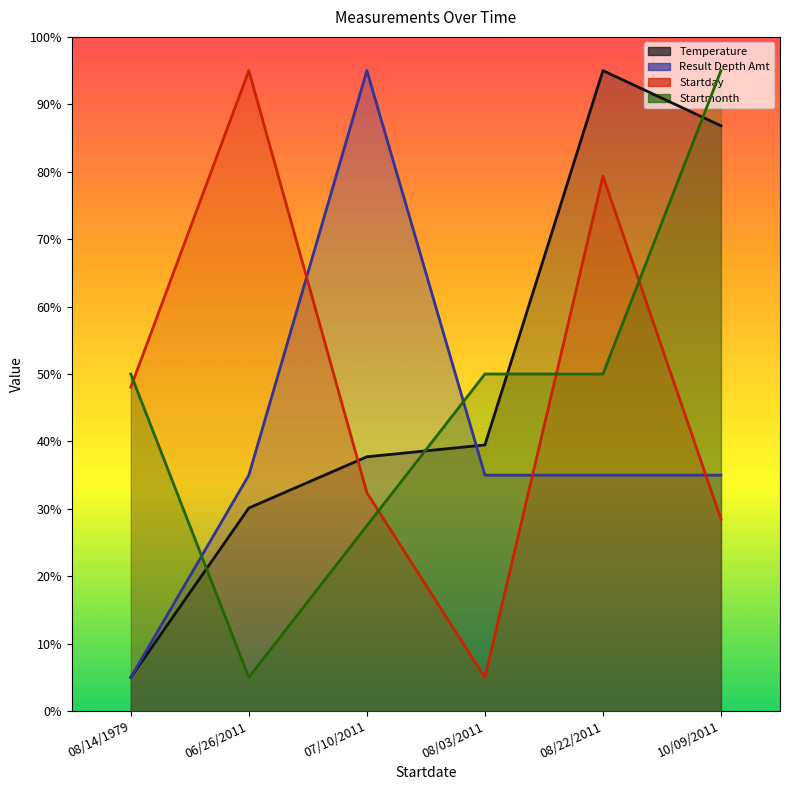

List the series in order of their peak value, lowest first.

Temperature, Result Depth Amt, Startday, Startmonth